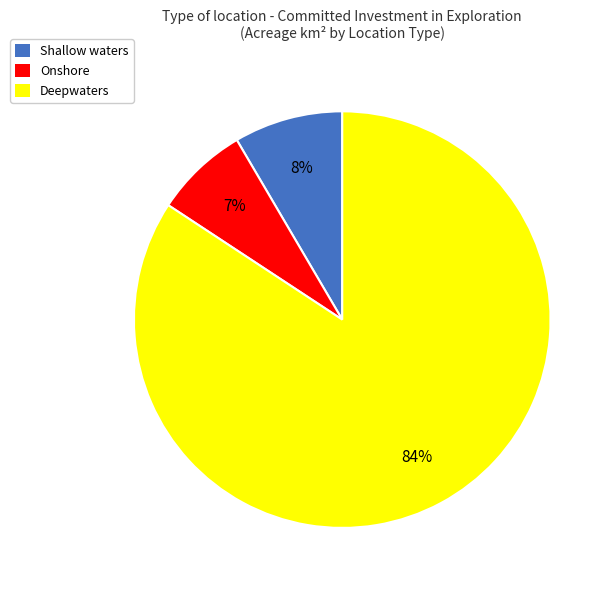

How many slices are in this pie chart?

3